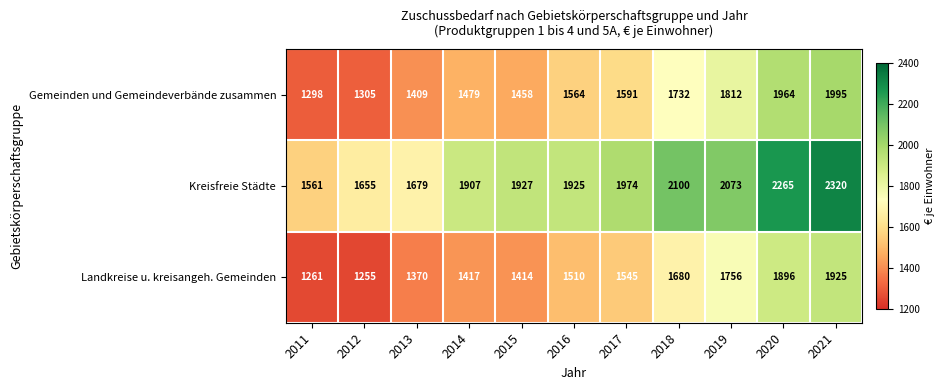

What is the average value of the Kreisfreie Städte series?

1944